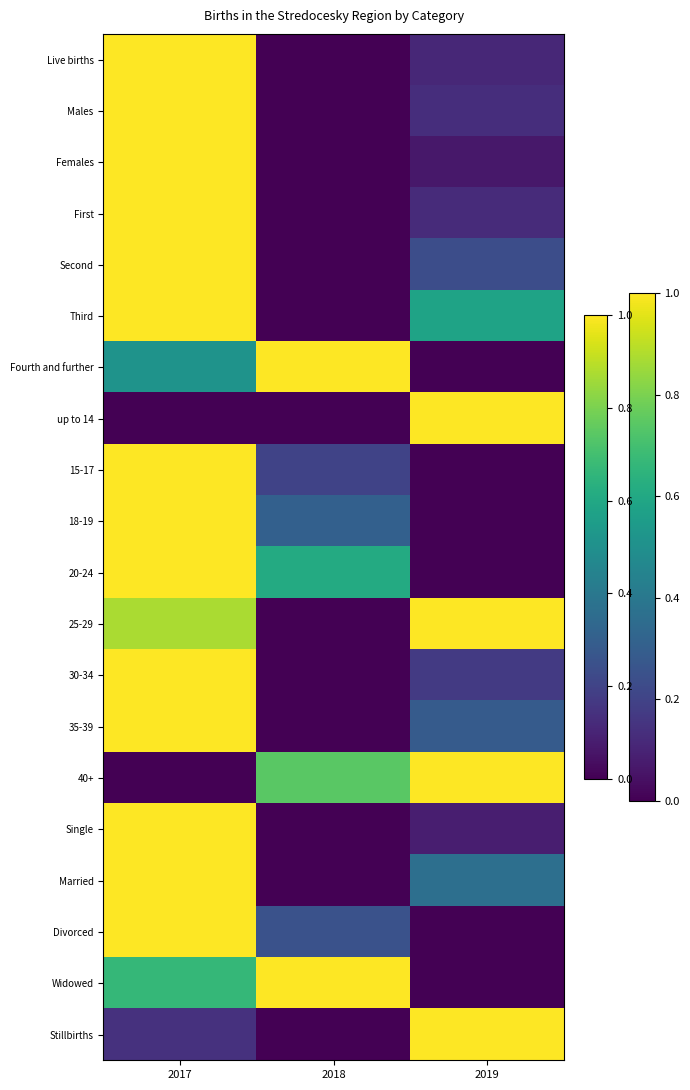

True or false: the data shows 0.2 at 2017.

False